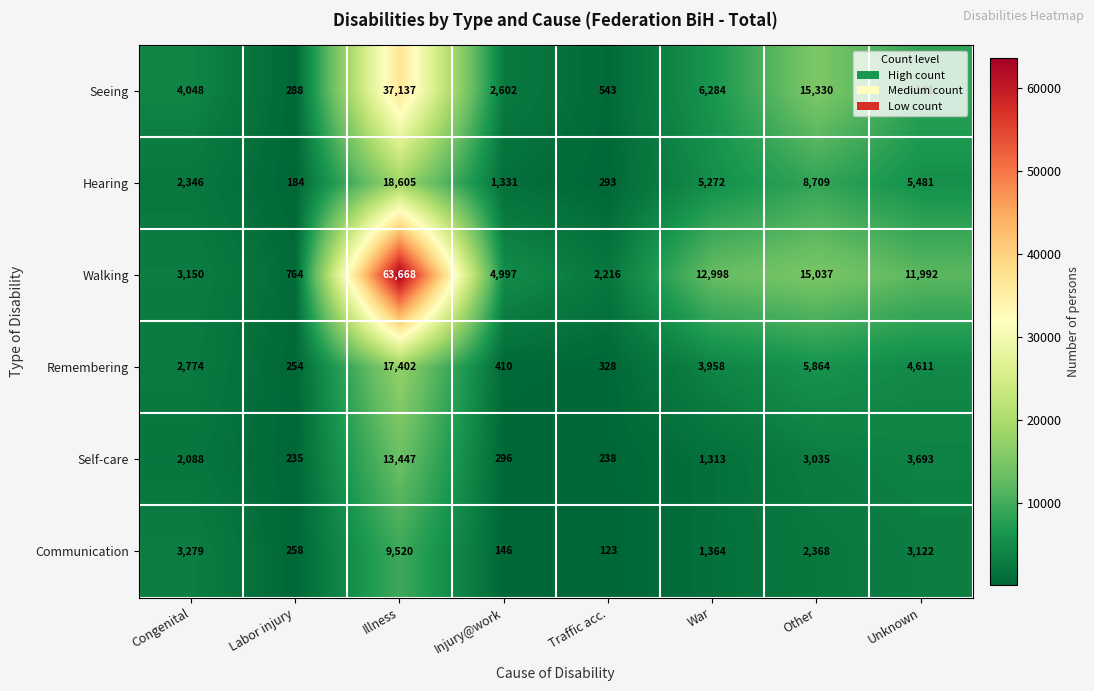

True or false: Hearing has a value of 5481 at Unknown.

True